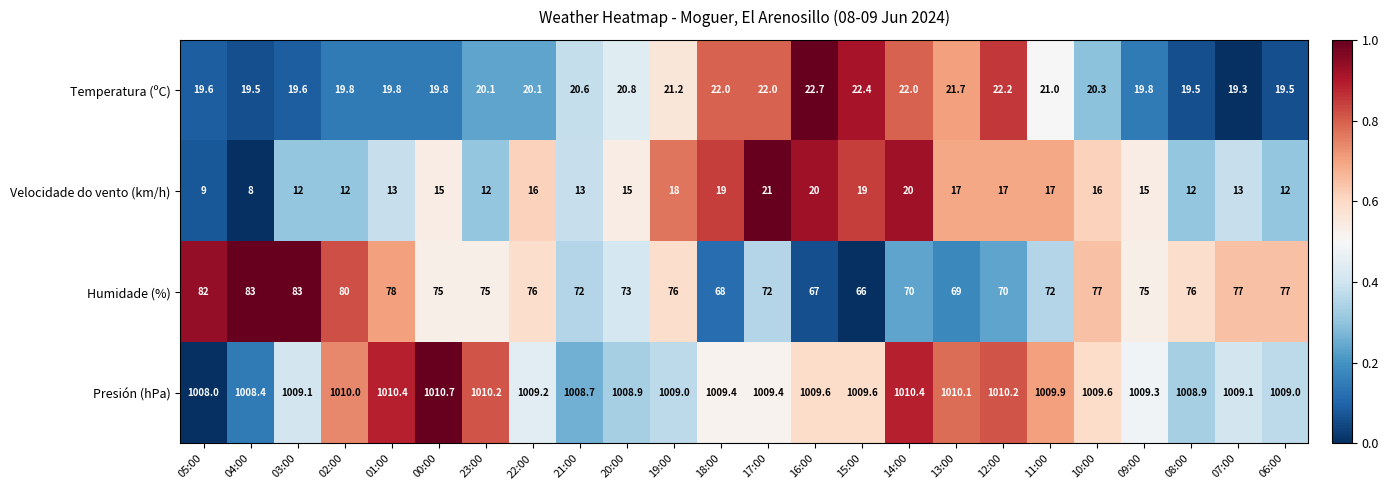

What is the spread (max minus min) of values at 08:00?

996.9